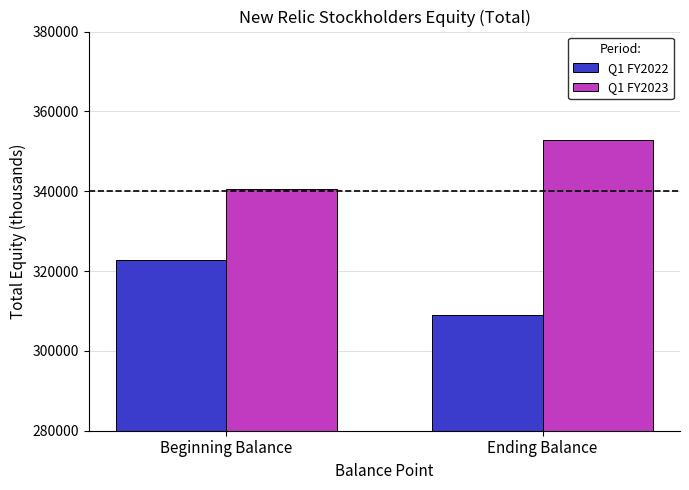

Is it true that Q1 FY2023 equals 340435 at Beginning Balance?

True